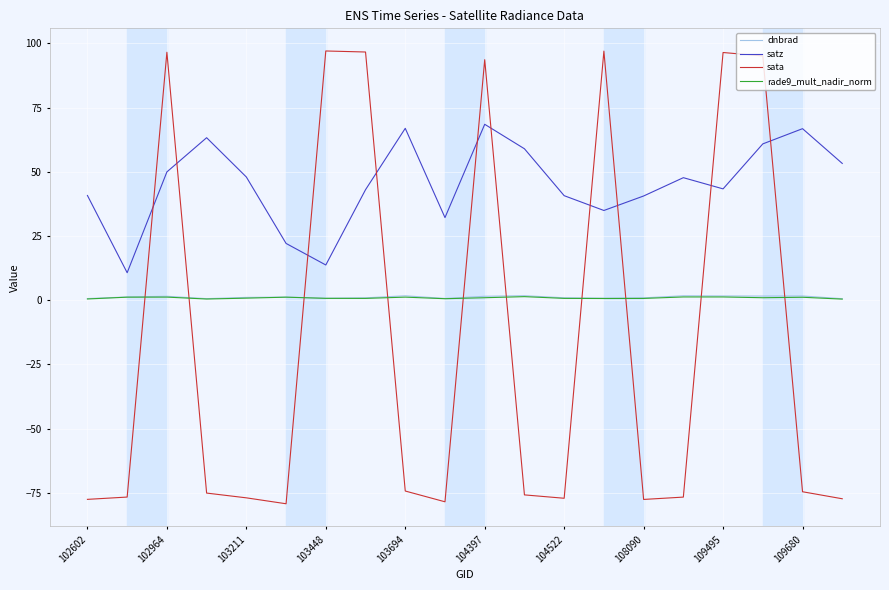

What is the difference between the maximum and minimum values in the rade9_mult_nadir_norm series?

1.0